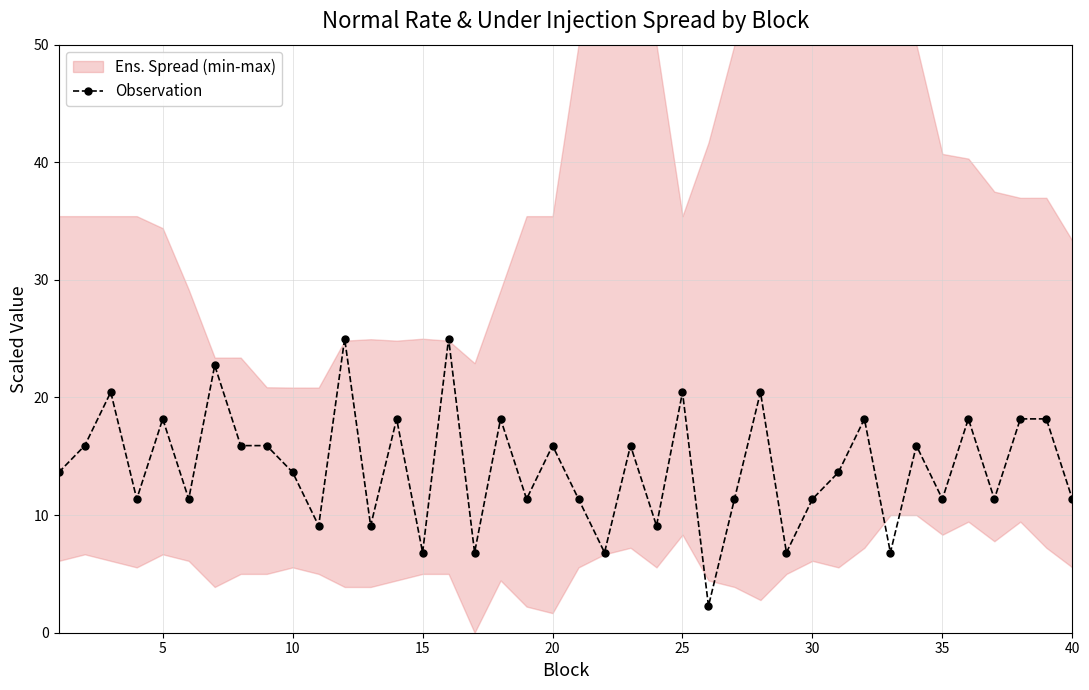

How many data points in Observation are above 13?

22